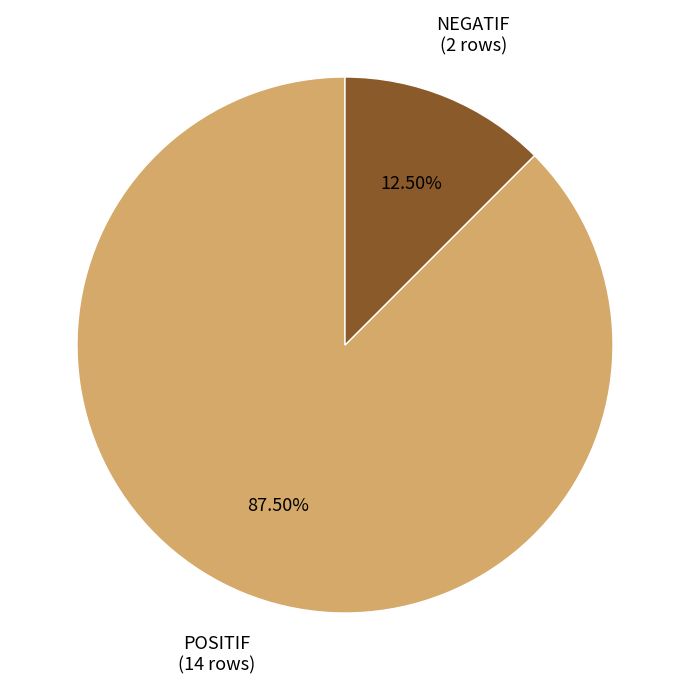

What is the largest slice in the pie chart?

POSITIF